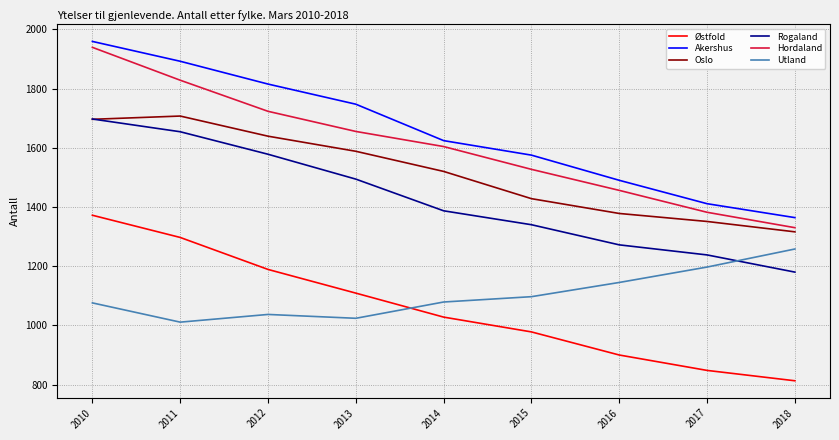

True or false: Østfold and Akershus cross at least once.

False